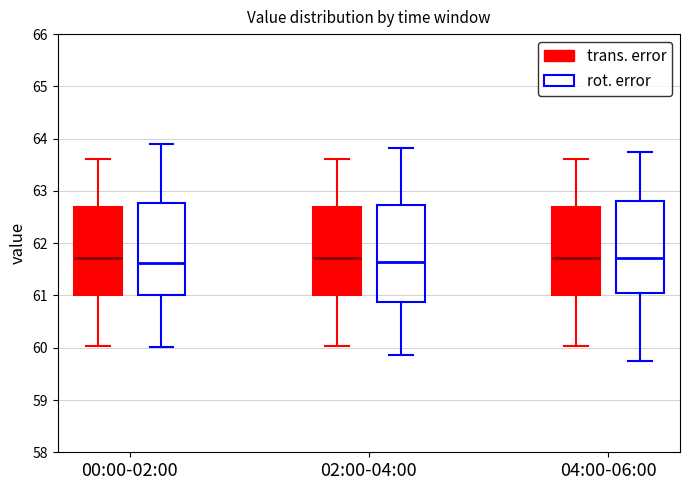

Where does the lower whisker of the box for 00:00-02:00 (trans. error) end on the y-axis? The values are not printed on the chart, so give them approximately, as read against the axis.

60.0